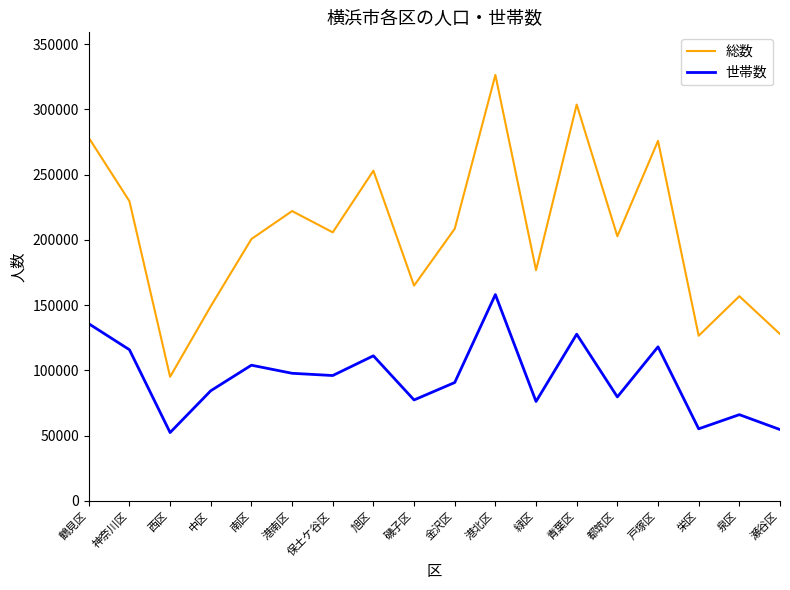

True or false: 総数 has a value of 127930 at 瀬谷区.

True